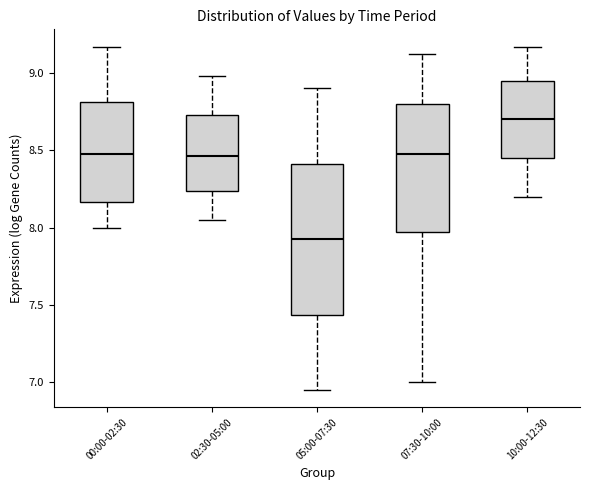

Reading left to right, read every box against the y-axis: the position of its median line, the range the box covers, and the ends of its whiskers. The values are not printed on the chart, so give them approximately, as read against the axis.

00:00-02:30: median 8.50, box 8.15 to 8.80, whiskers 8.00 to 9.15
02:30-05:00: median 8.45, box 8.25 to 8.75, whiskers 8.05 to 9.00
05:00-07:30: median 7.95, box 7.45 to 8.40, whiskers 6.95 to 8.90
07:30-10:00: median 8.50, box 8.00 to 8.80, whiskers 7.00 to 9.10
10:00-12:30: median 8.70, box 8.45 to 8.95, whiskers 8.20 to 9.15